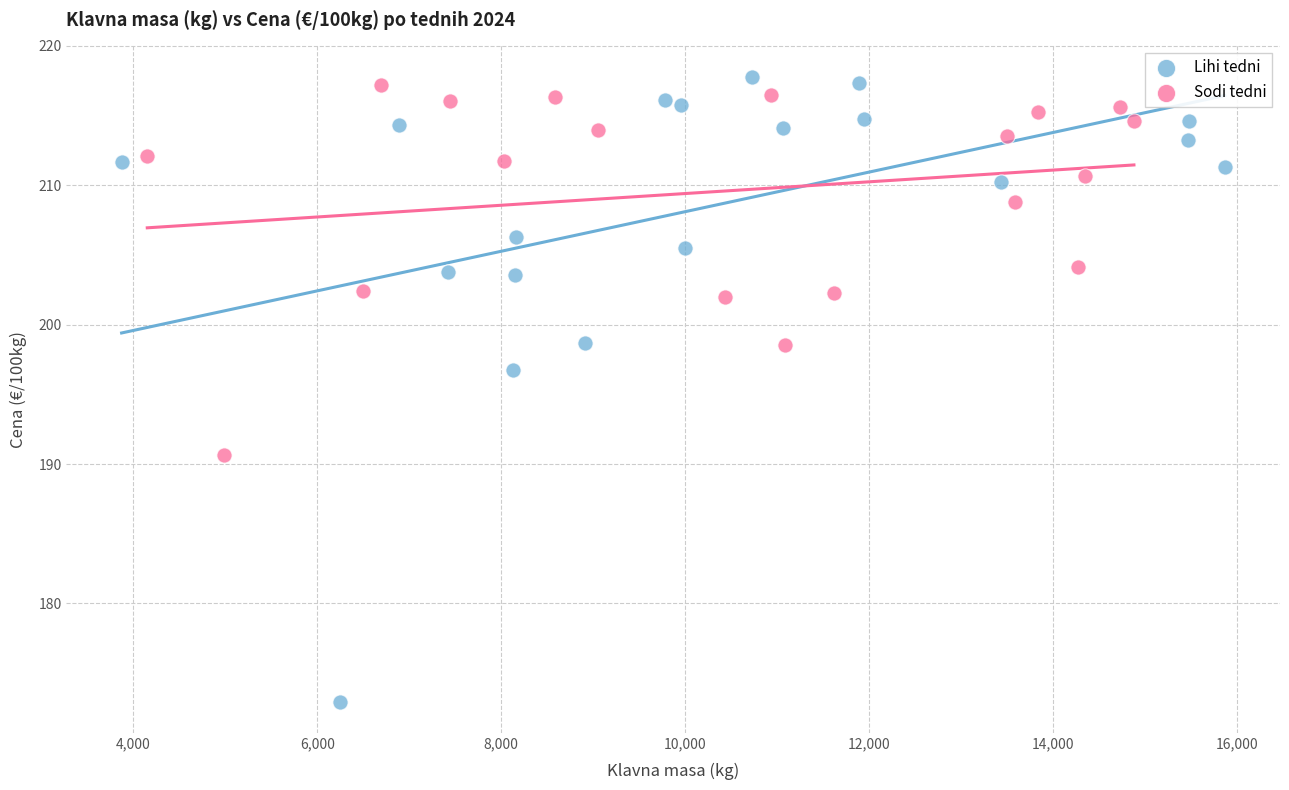

Which series contains the lowest Y value?

Lihi tedni